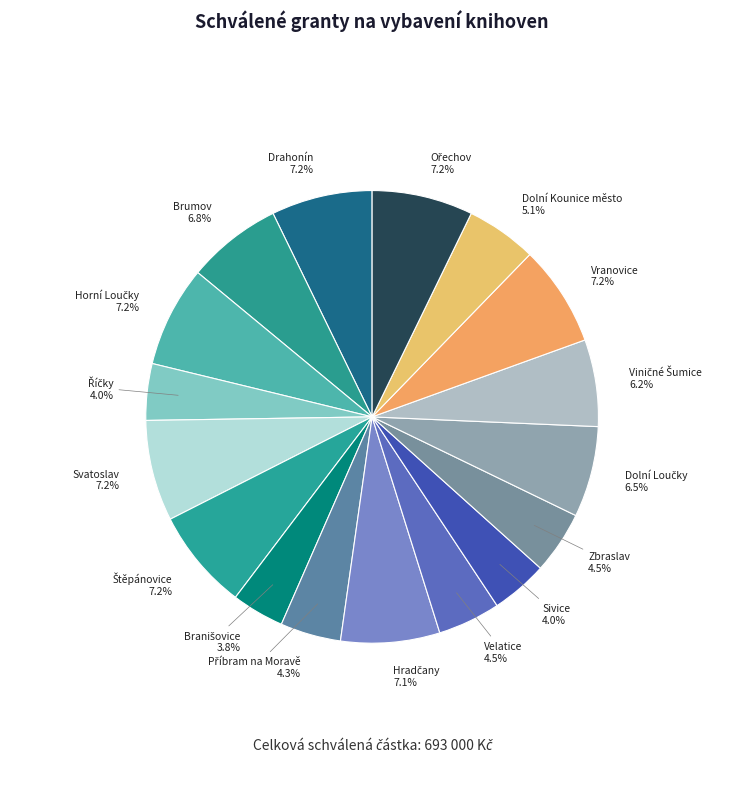

Does any single category account for the majority?

No